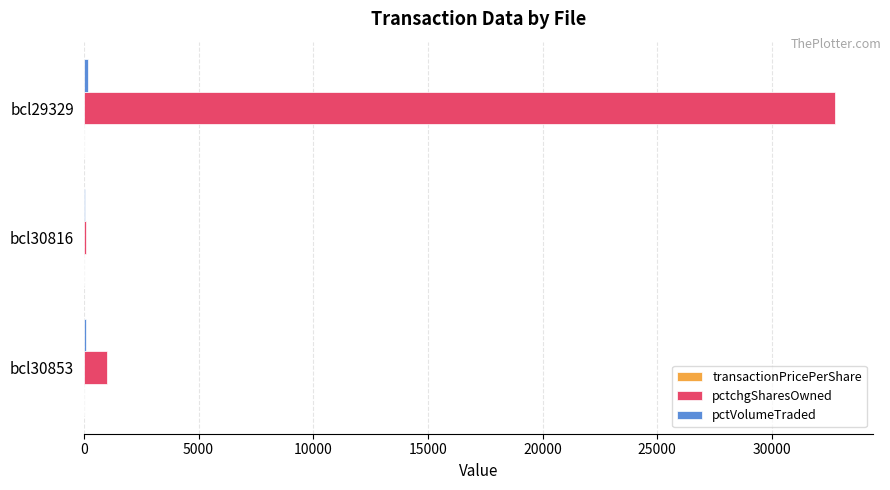

Between bcl30816 and bcl29329, which series saw the biggest shift?

pctchgSharesOwned